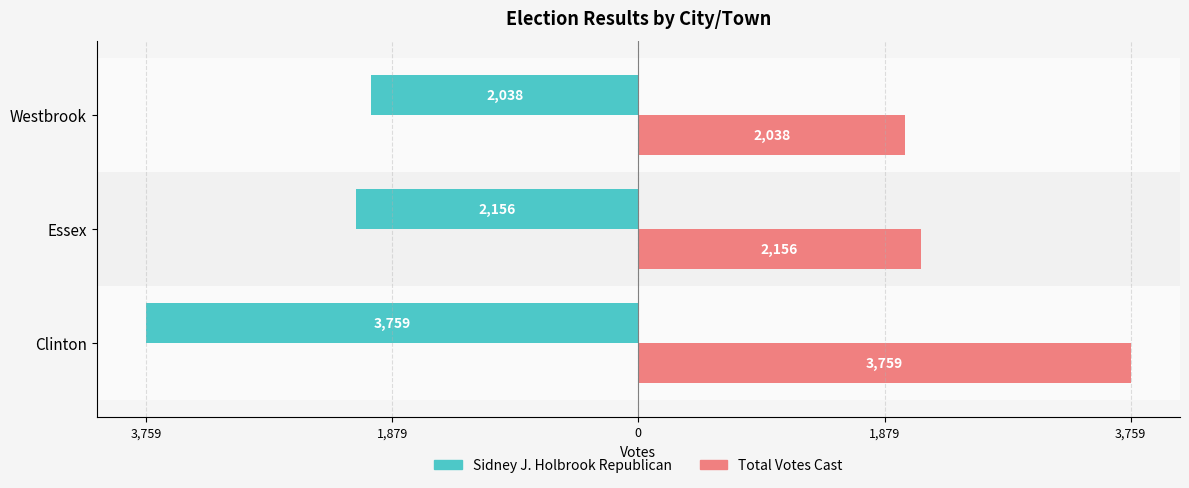

What are all the series names shown in the legend?

Sidney J. Holbrook Republican, Total Votes Cast